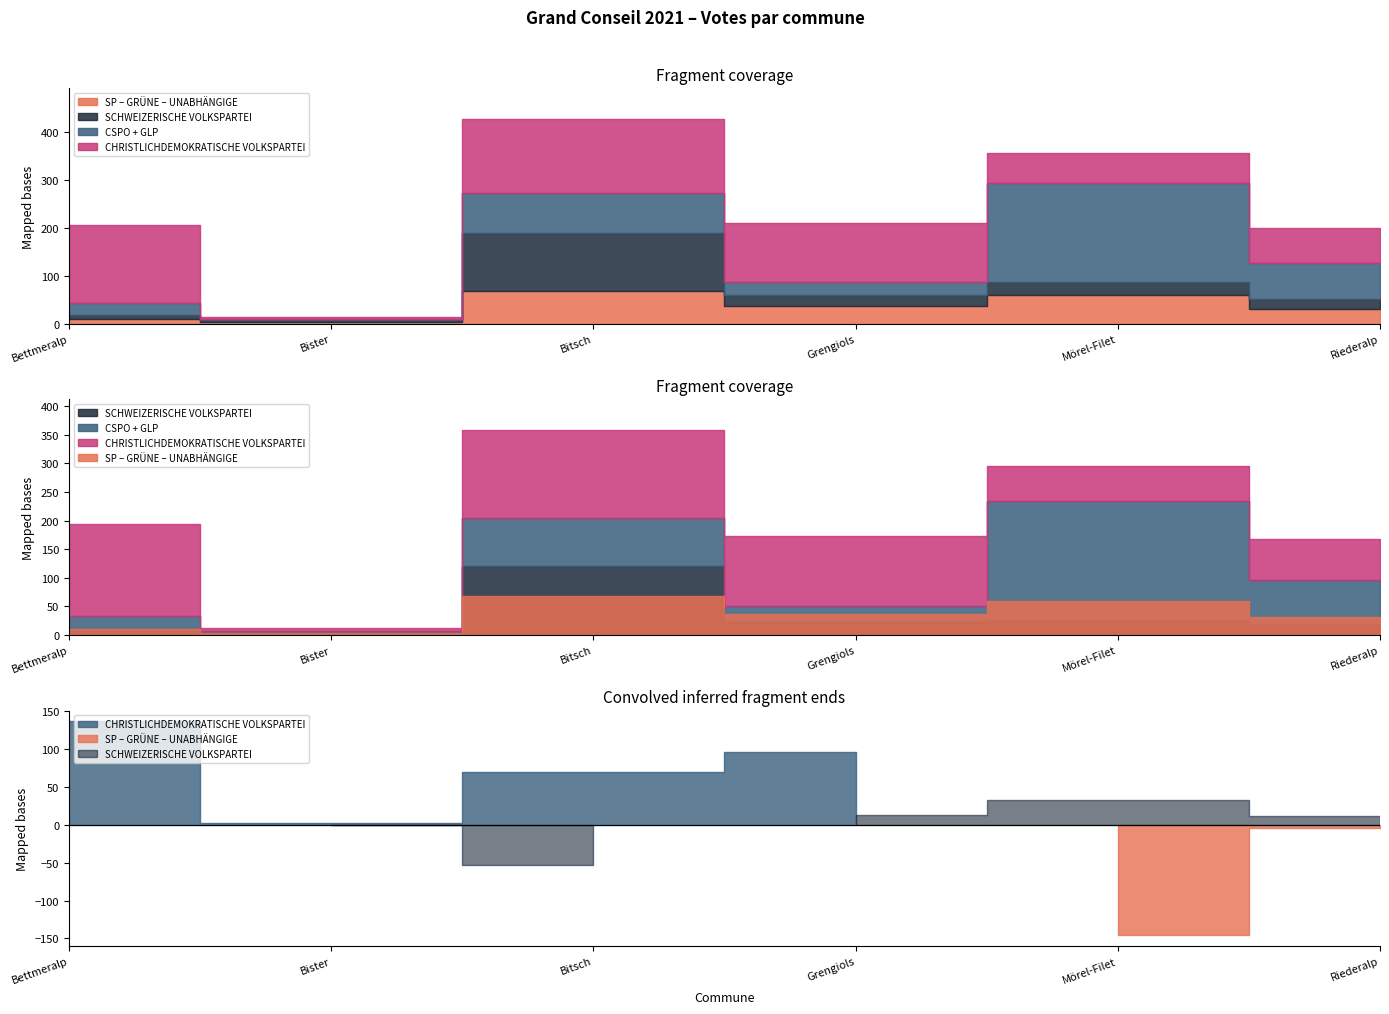

Between Bettmeralp and Grengiols, which series saw the biggest shift?

CHRISTLICHDEMOKRATISCHE VOLKSPARTEI